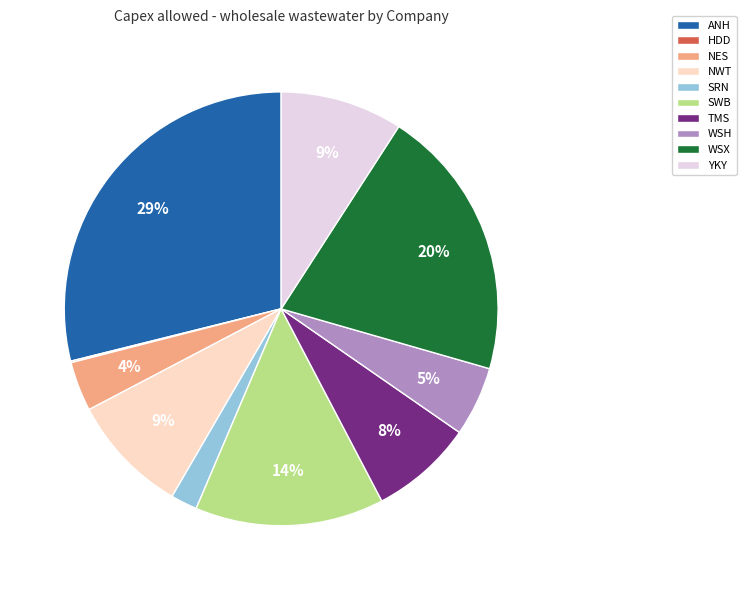

True or false: TMS accounts for 1% of the total.

False